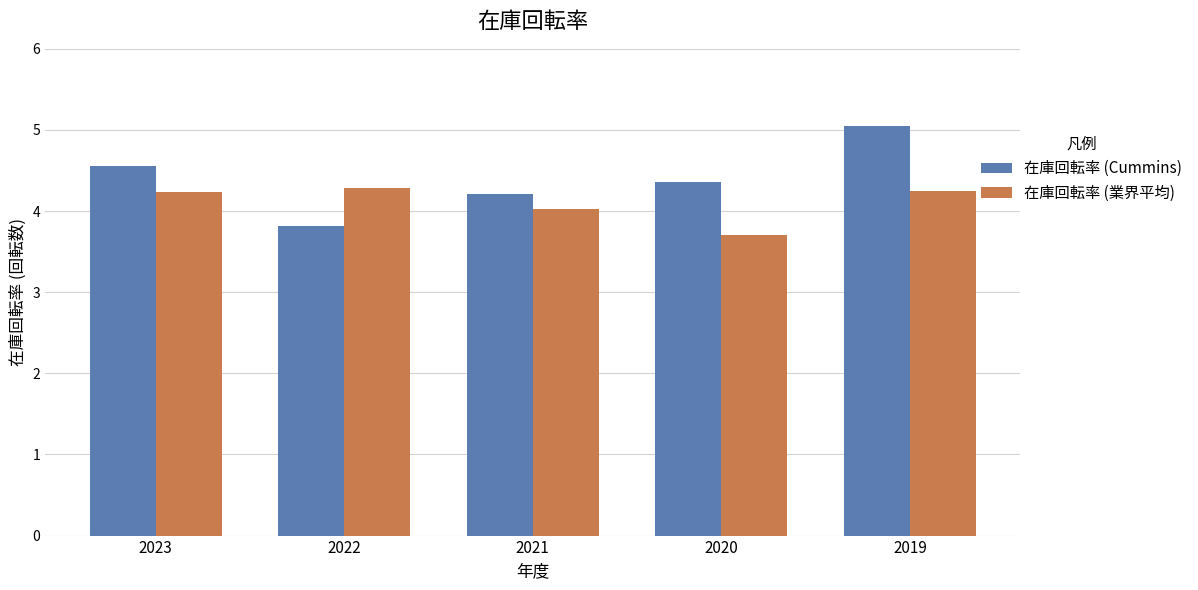

At which label does 在庫回転率 (業界平均) first exceed 4?

2023